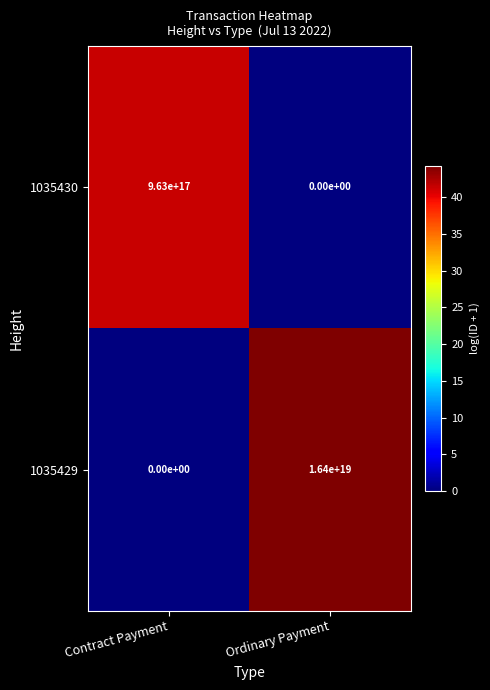

Is it true that 1035429 equals 16400000000000000000 at Ordinary Payment?

True